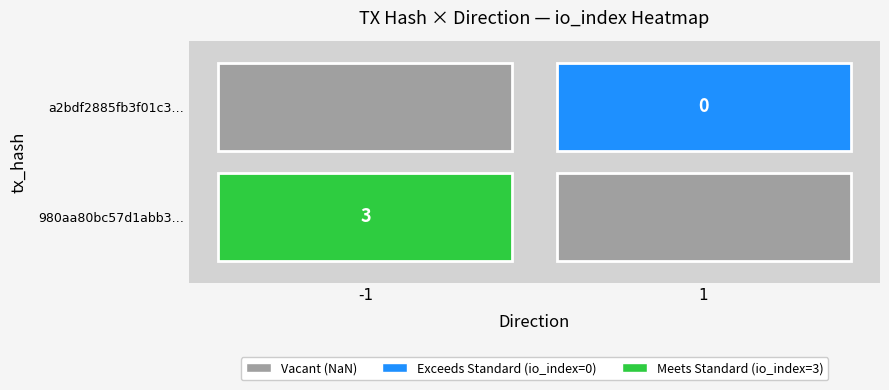

Reading right to left, transcribe all the data shown in this chart.

980aa80bc57d1abb3a47725215e9505bdb7fe02: io_index=3	direction=-1
a2bdf2885fb3f01c3c0b618b73666ac27b1950f: io_index=0	direction=1